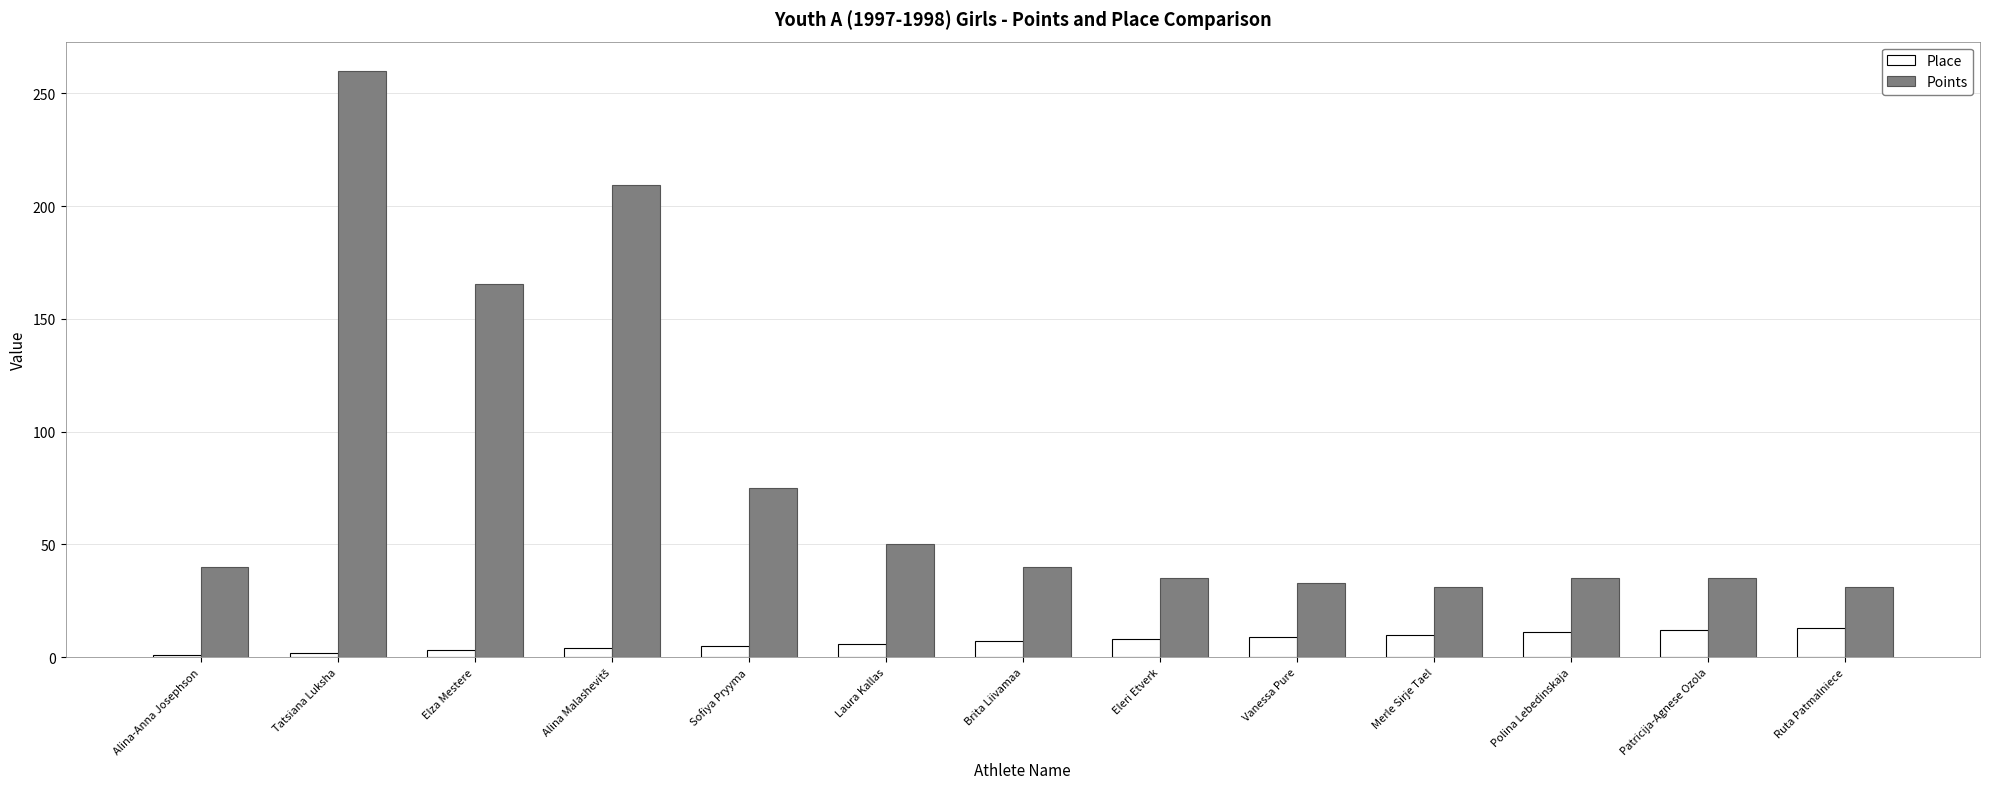

Which series has the largest range (max minus min)?

Points